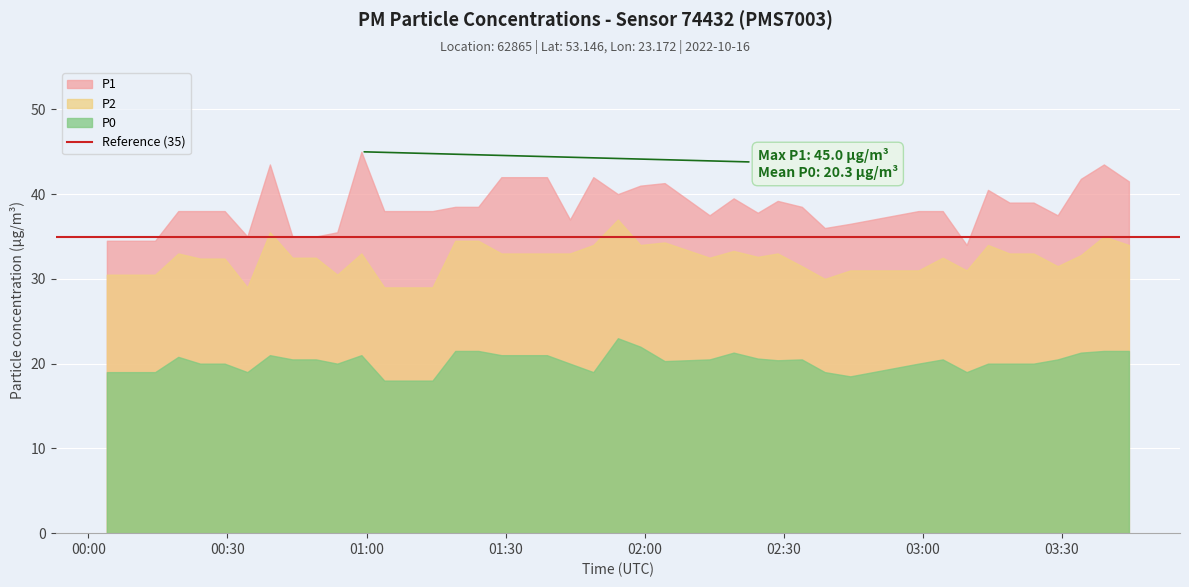

How many categories are shown in the chart?

40